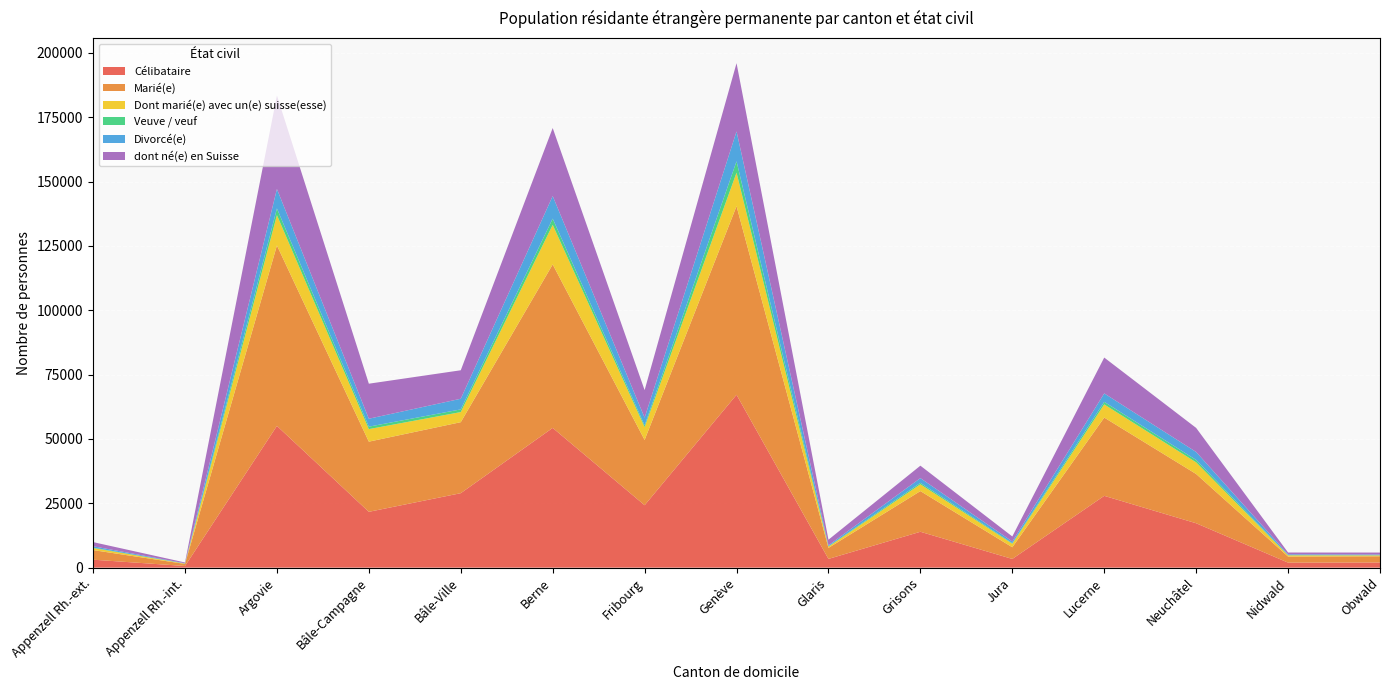

Reading left to right, transcribe all the data shown in this chart.

Célibataire: Appenzell Rh.-ext.=3089	Appenzell Rh.-int.=635	Argovie=55073	Bâle-Campagne=21685	Bâle-Ville=28926	Berne=54293	Fribourg=24249	Genève=67162	Glaris=3389	Grisons=13936	Jura=3377	Lucerne=27894	Neuchâtel=17244	Nidwald=1946	Obwald=2004
Marié(e): Appenzell Rh.-ext.=3728	Appenzell Rh.-int.=802	Argovie=70109	Bâle-Campagne=27262	Bâle-Ville=27592	Berne=63517	Fribourg=25368	Genève=73282	Glaris=4279	Grisons=15807	Jura=4538	Lucerne=30410	Neuchâtel=19137	Nidwald=2361	Obwald=2406
Dont marié(e) avec un(e) suisse(esse): Appenzell Rh.-ext.=804	Appenzell Rh.-int.=133	Argovie=11782	Bâle-Campagne=4874	Bâle-Ville=3920	Berne=15370	Fribourg=4964	Genève=13014	Glaris=493	Grisons=2639	Jura=1374	Lucerne=5111	Neuchâtel=4530	Nidwald=470	Obwald=338
Veuve / veuf: Appenzell Rh.-ext.=153	Appenzell Rh.-int.=35	Argovie=2596	Bâle-Campagne=959	Bâle-Ville=1047	Berne=2418	Fribourg=666	Genève=4410	Glaris=142	Grisons=555	Jura=218	Lucerne=999	Neuchâtel=926	Nidwald=81	Obwald=84
Divorcé(e): Appenzell Rh.-ext.=542	Appenzell Rh.-int.=90	Argovie=7556	Bâle-Campagne=3078	Bâle-Ville=4135	Berne=8784	Fribourg=3014	Genève=11618	Glaris=368	Grisons=1845	Jura=640	Lucerne=3283	Neuchâtel=3104	Nidwald=318	Obwald=260
dont né(e) en Suisse: Appenzell Rh.-ext.=1604	Appenzell Rh.-int.=308	Argovie=36326	Bâle-Campagne=13607	Bâle-Ville=11065	Berne=26423	Fribourg=10706	Genève=26507	Glaris=2182	Grisons=4835	Jura=1966	Lucerne=13919	Neuchâtel=9342	Nidwald=697	Obwald=767